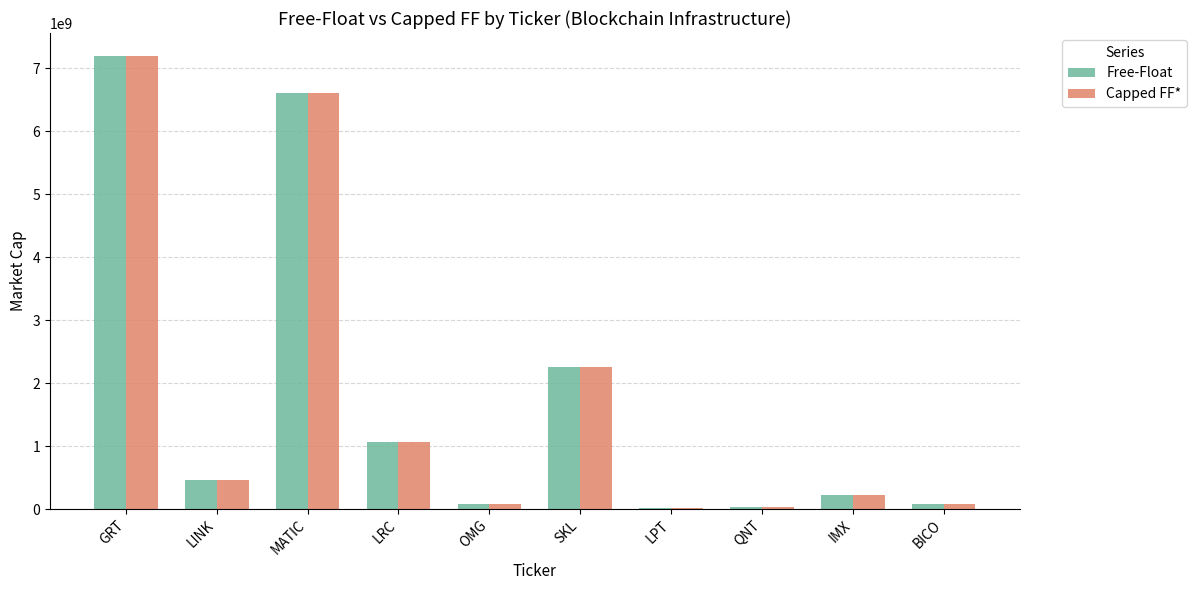

What is the maximum value for Capped FF*?

7196571509.6